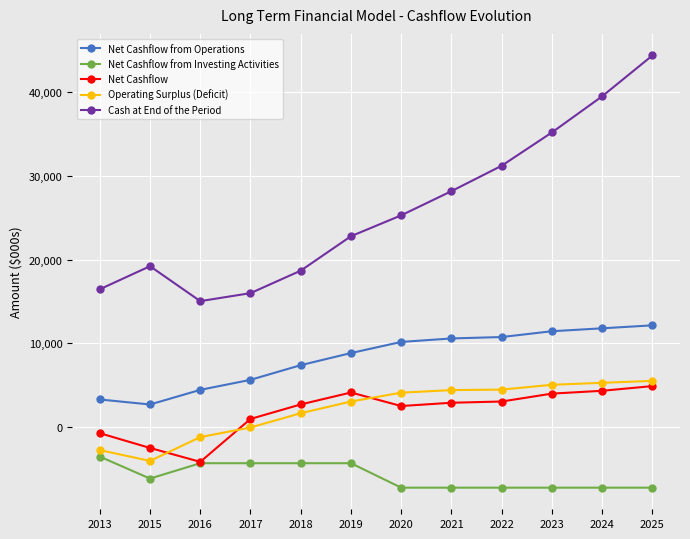

At which label does Operating Surplus (Deficit) reach its minimum?

2015